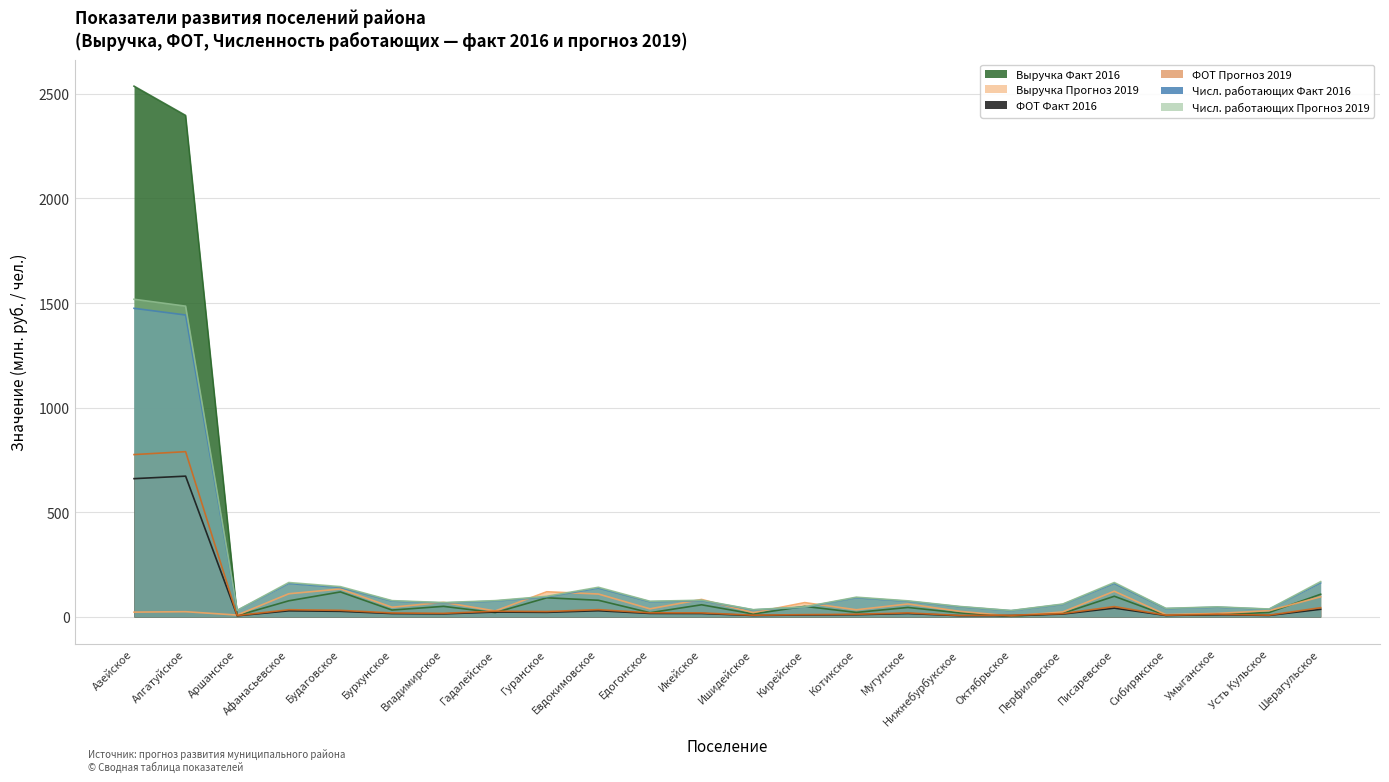

True or false: Выручка Прогноз 2019 has a value of 183.1 at Афанасьевское.

False